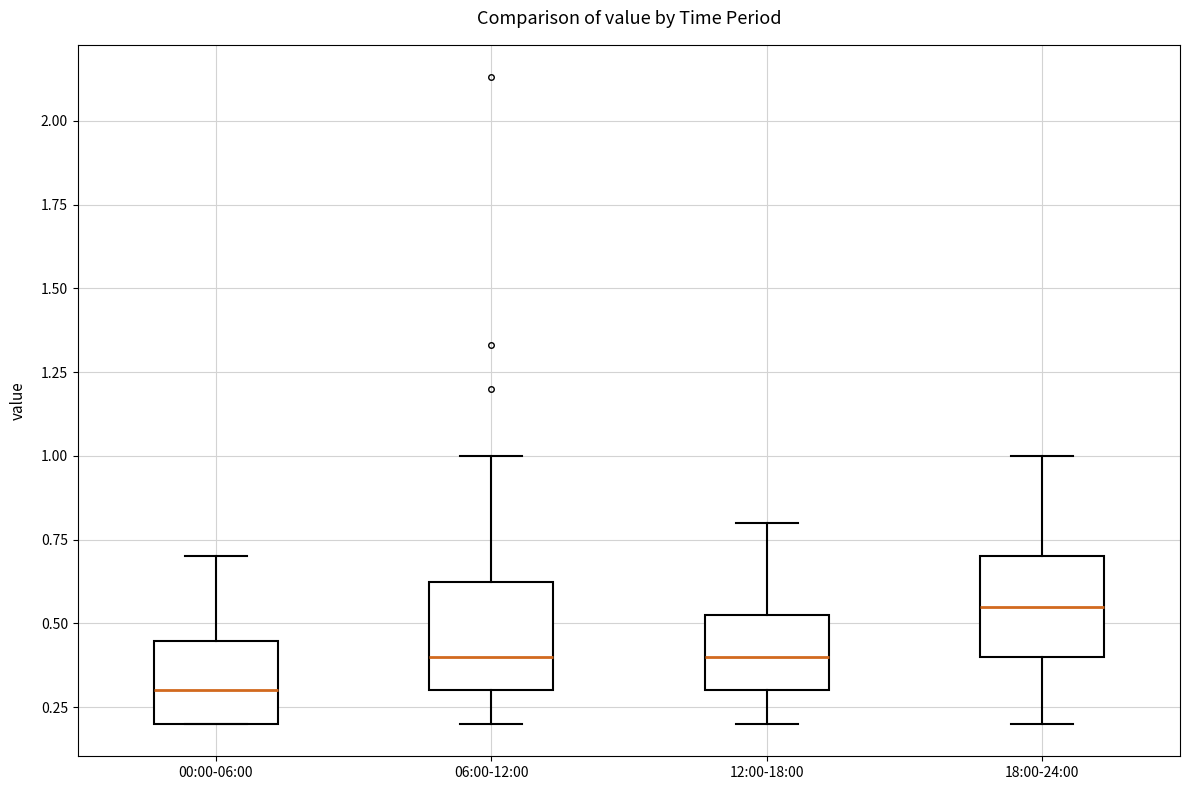

Which box has the highest median line?

18:00-24:00